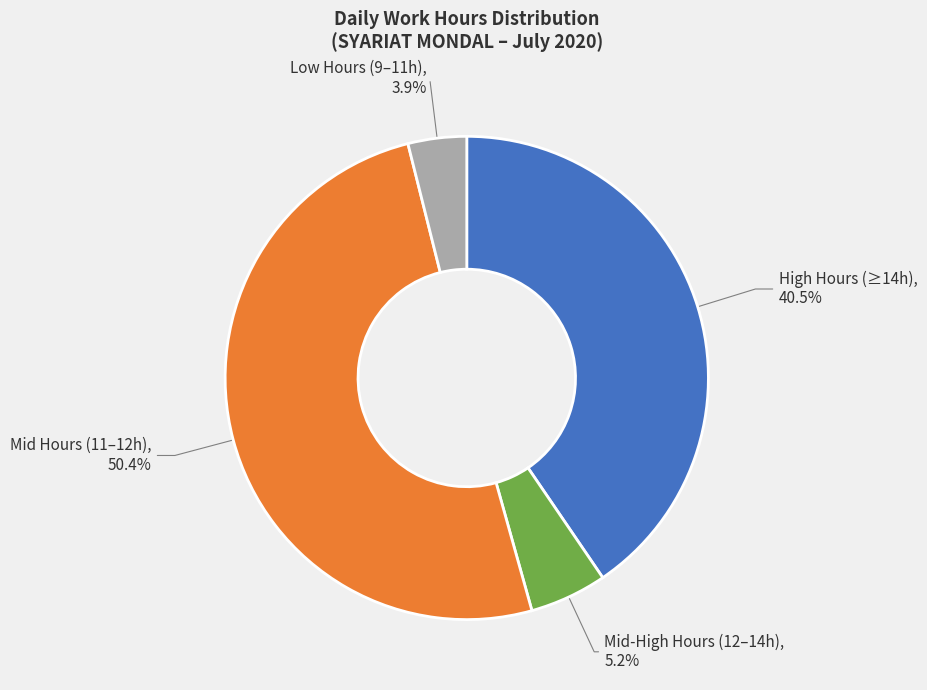

Count the number of slices in the pie.

4